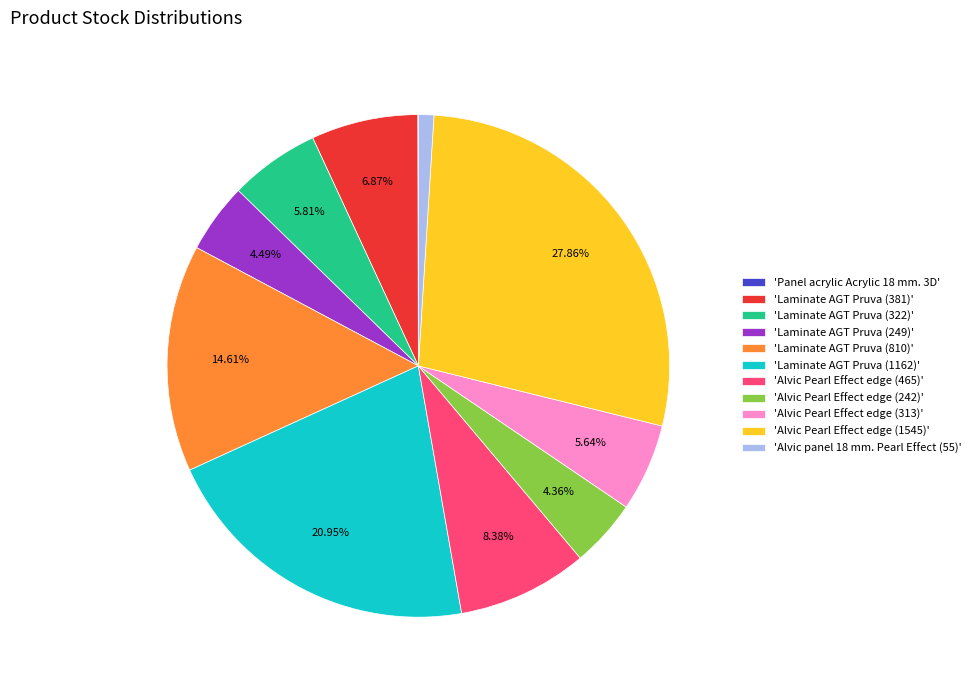

Is 'Alvic Pearl Effect edge (1545)' the majority of the pie?

No